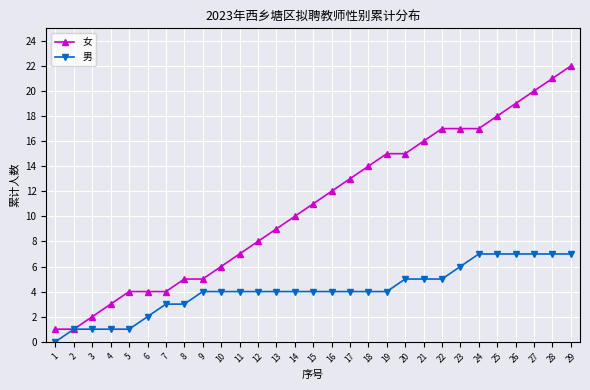

The value of 男 at 27 is 12. True or false?

False